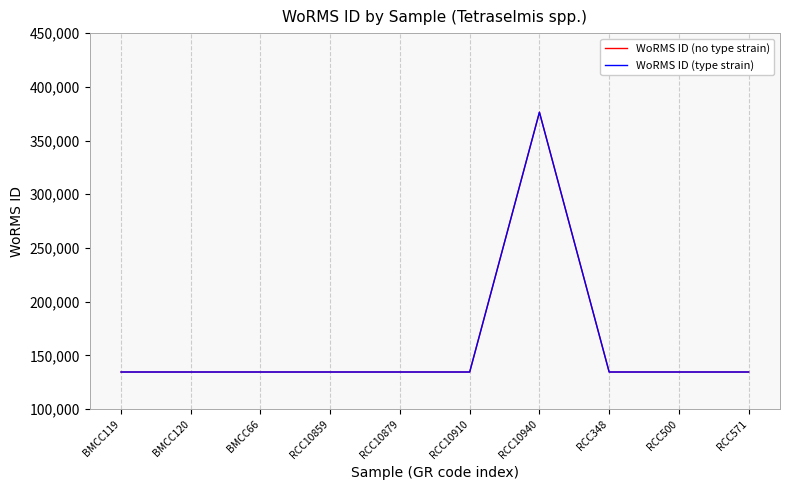

What is the approximate value of WoRMS ID (type strain) at RCC500, to the nearest 100?

134500